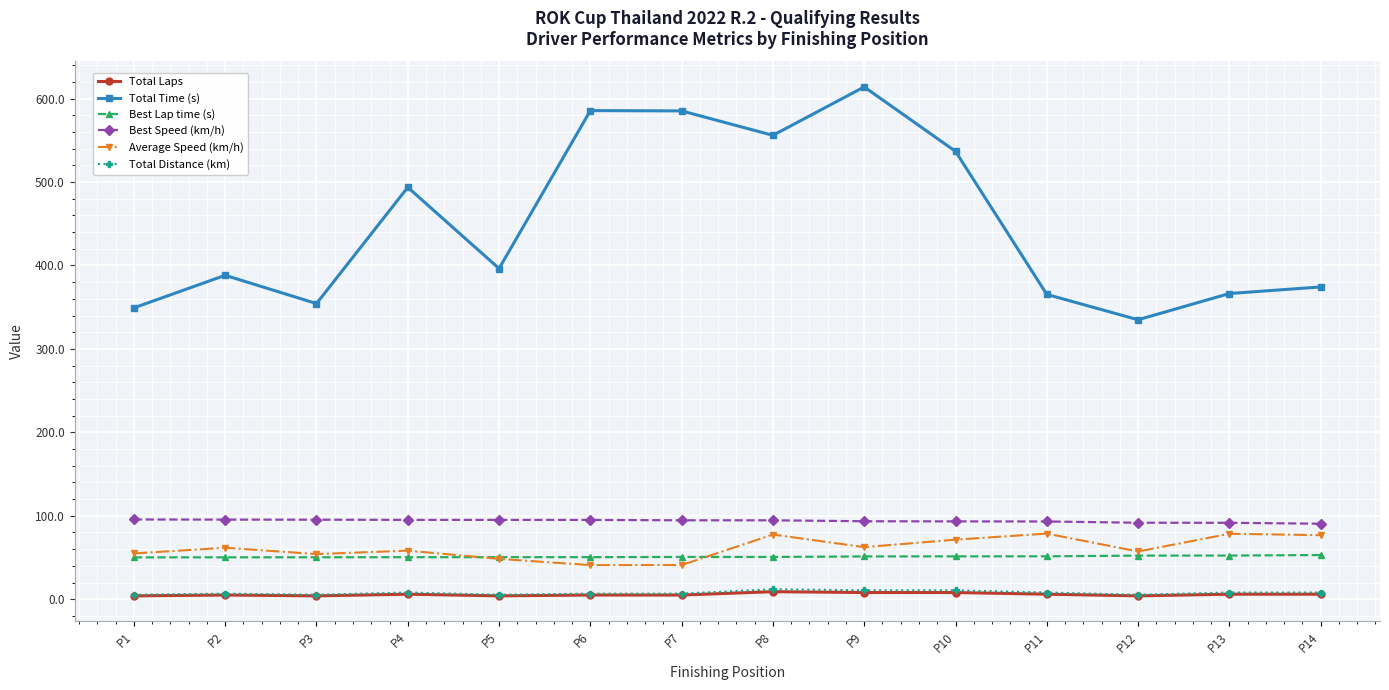

Count the number of categories in the chart.

14